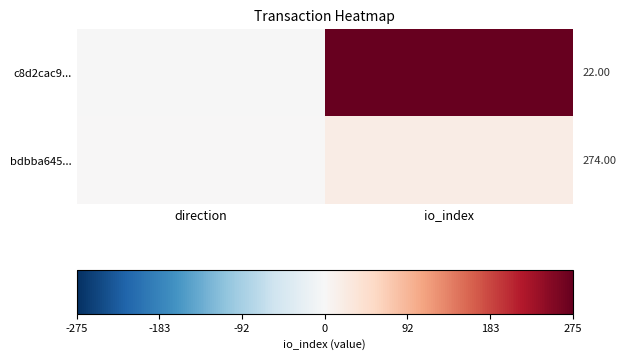

Which series has the largest total across all categories?

c8d2cac9...